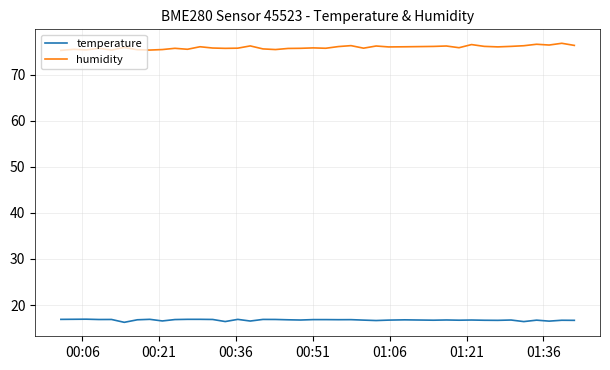

What is the maximum value shown in the chart?

76.8